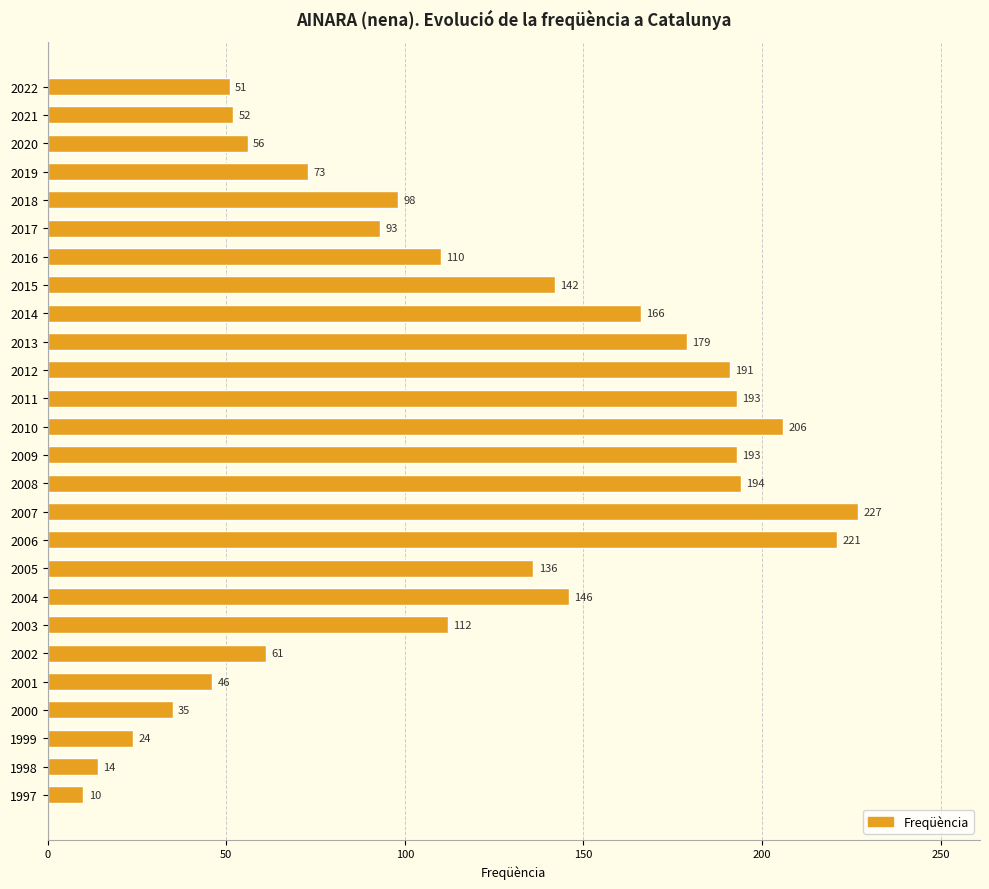

What is the maximum value shown in the chart?

227